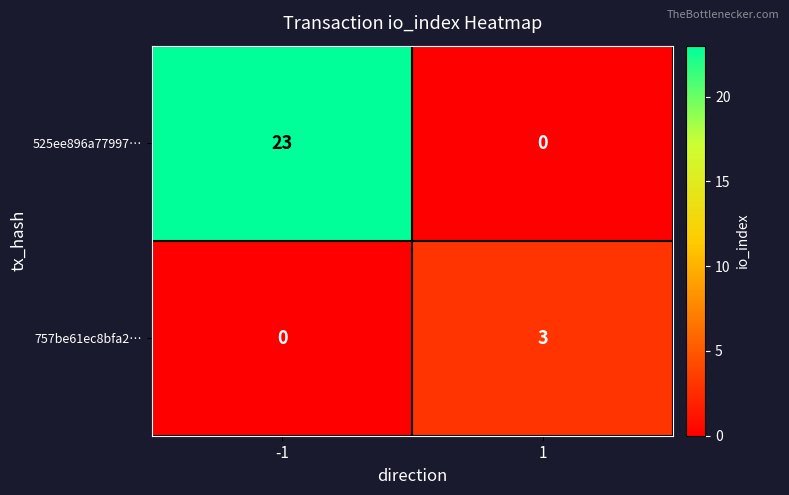

At 1, list the series in order from smallest to largest.

525ee896a77997…, 757be61ec8bfa2…